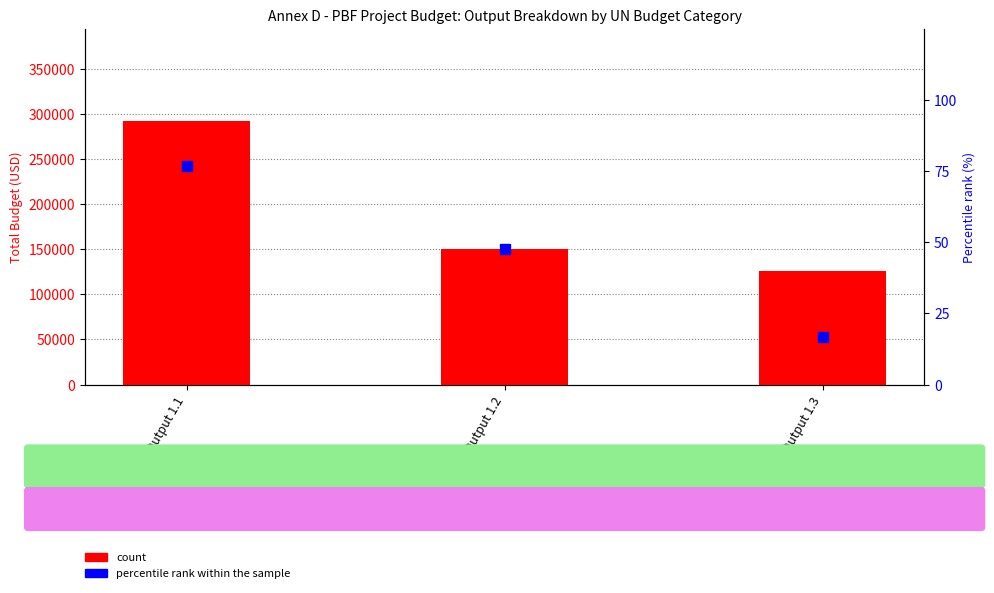

At how many categories does at least one series exceed 213849?

1